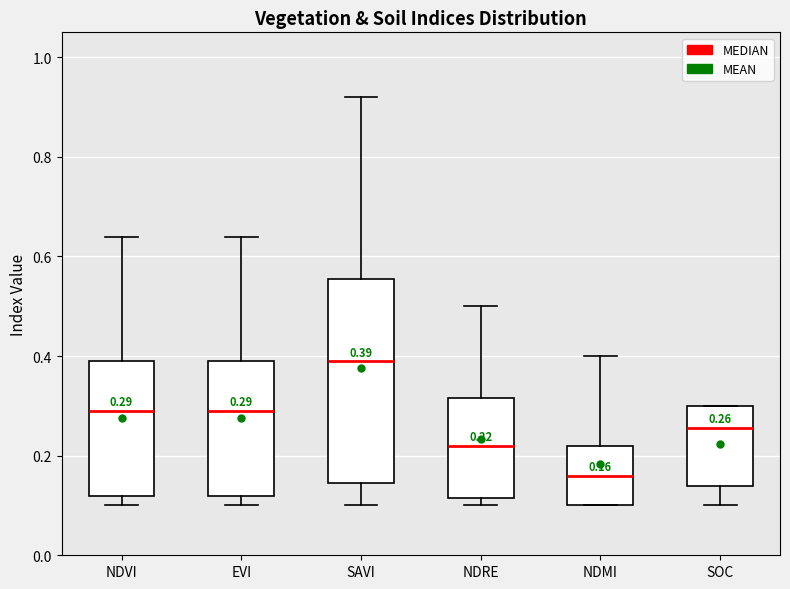

Which box has the highest median line?

SAVI